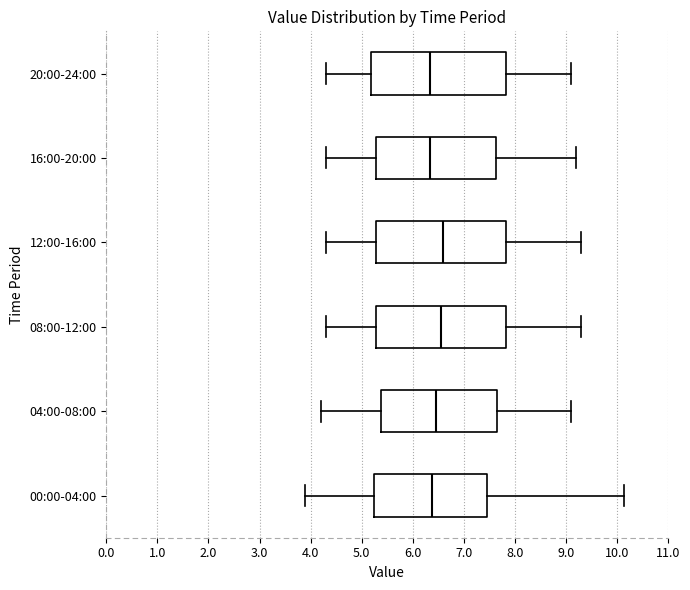

Where is the left edge of the box for 08:00-12:00 on the x-axis? The values are not printed on the chart, so give them approximately, as read against the axis.

5.3